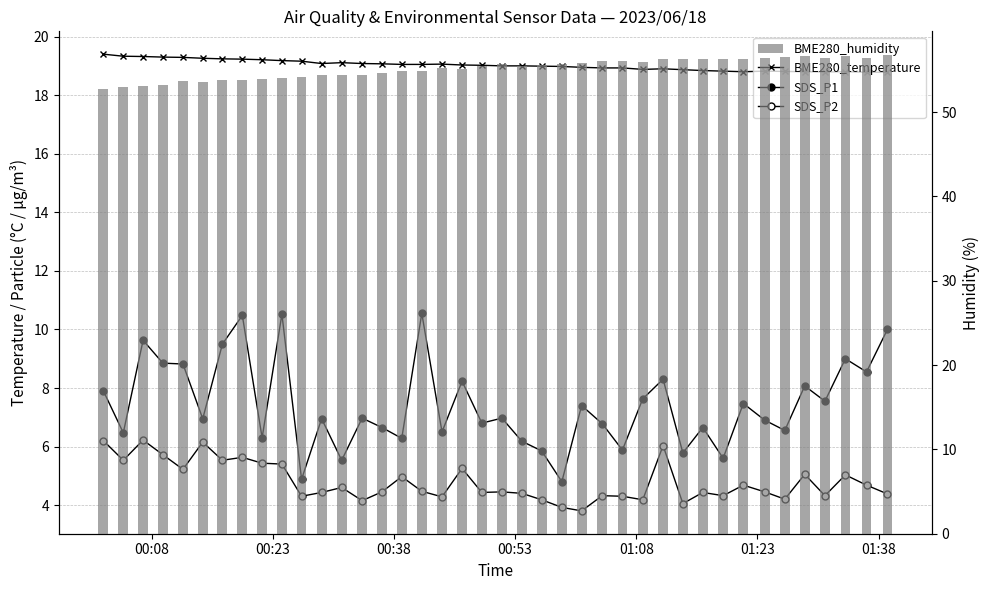

What is the value of the BME280_humidity bar at the 2nd from the left?

52.9